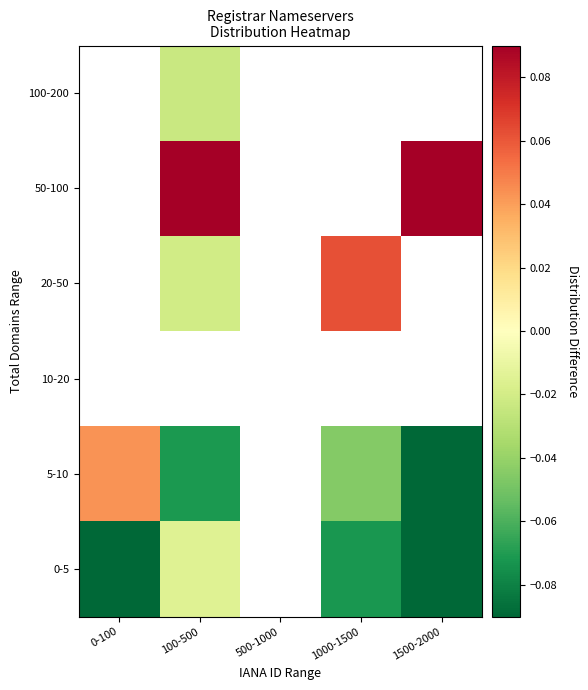

List the series in order of their peak value, lowest first.

0-5, 5-10, 10-20, 20-50, 50-100, 100-200